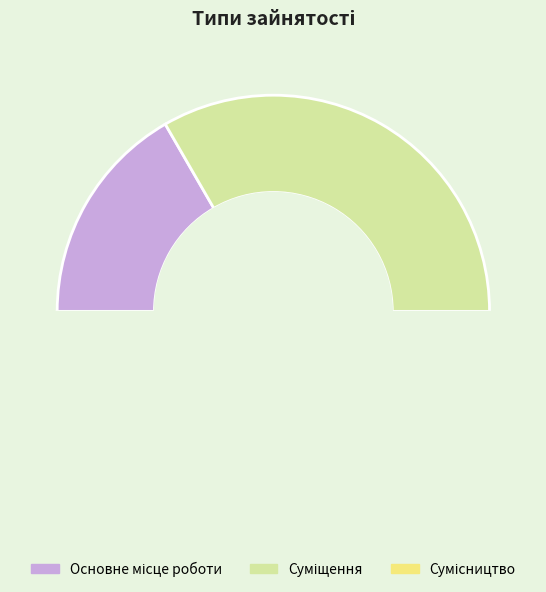

How many slices are in this pie chart?

3